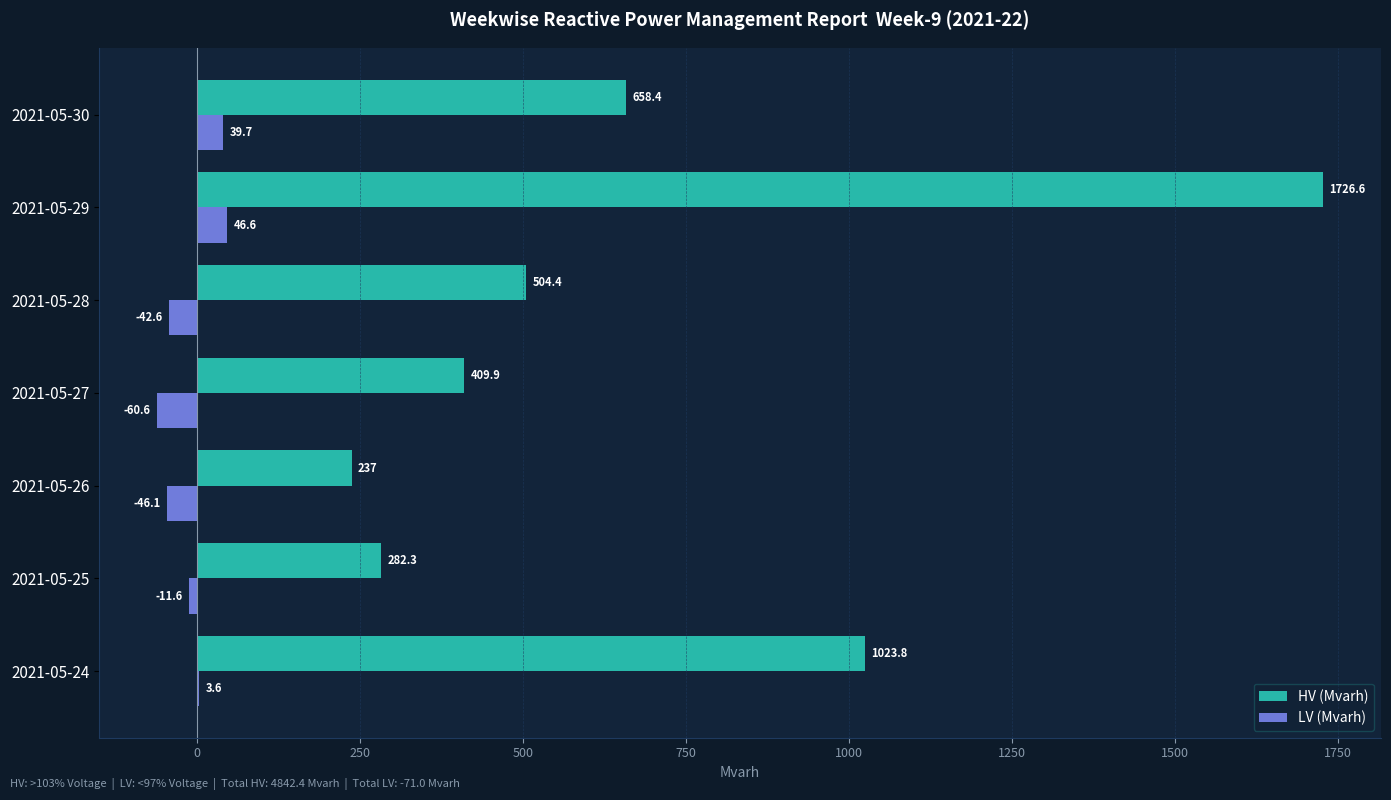

Read the LV (Mvarh) value at 2021-05-29.

46.6